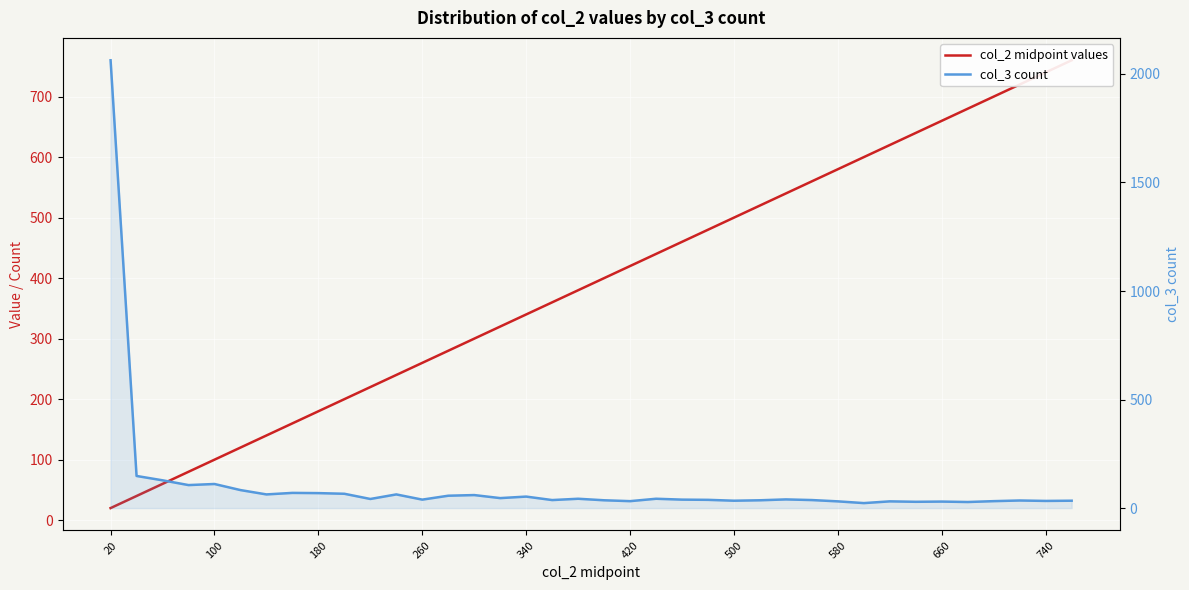

Reading left to right, transcribe all the data shown in this chart.

col_2 midpoint values: 20	40	60	80	100	120	140	160	180	200	220	240	260	280	300	320	340	360	380	400	420	440	460	480	500	520	540	560	580	600	620	640	660	680	700	720	740	760
col_3 count: 2063	148	128	106	111	83	63	70	69	66	42	63	39	57	60	46	53	37	43	36	32	43	39	38	34	36	40	37	31	23	31	29	30	28	32	35	33	34